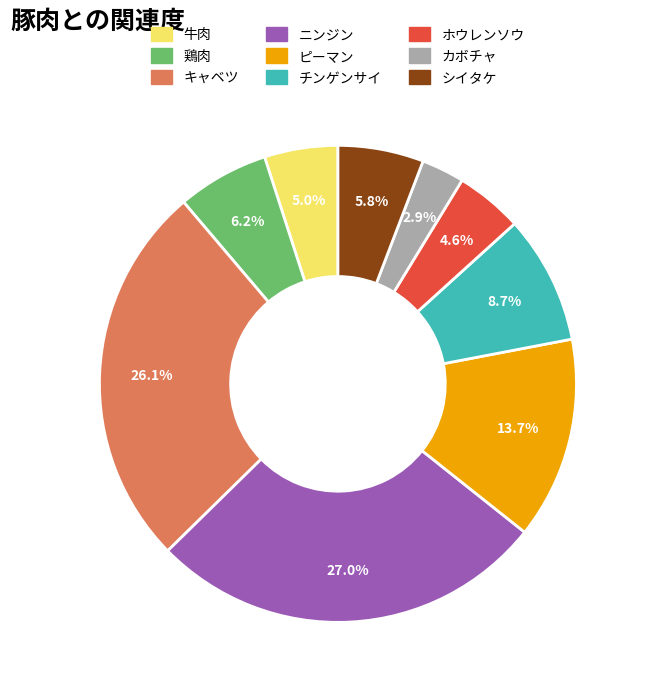

Does any single category account for the majority?

No